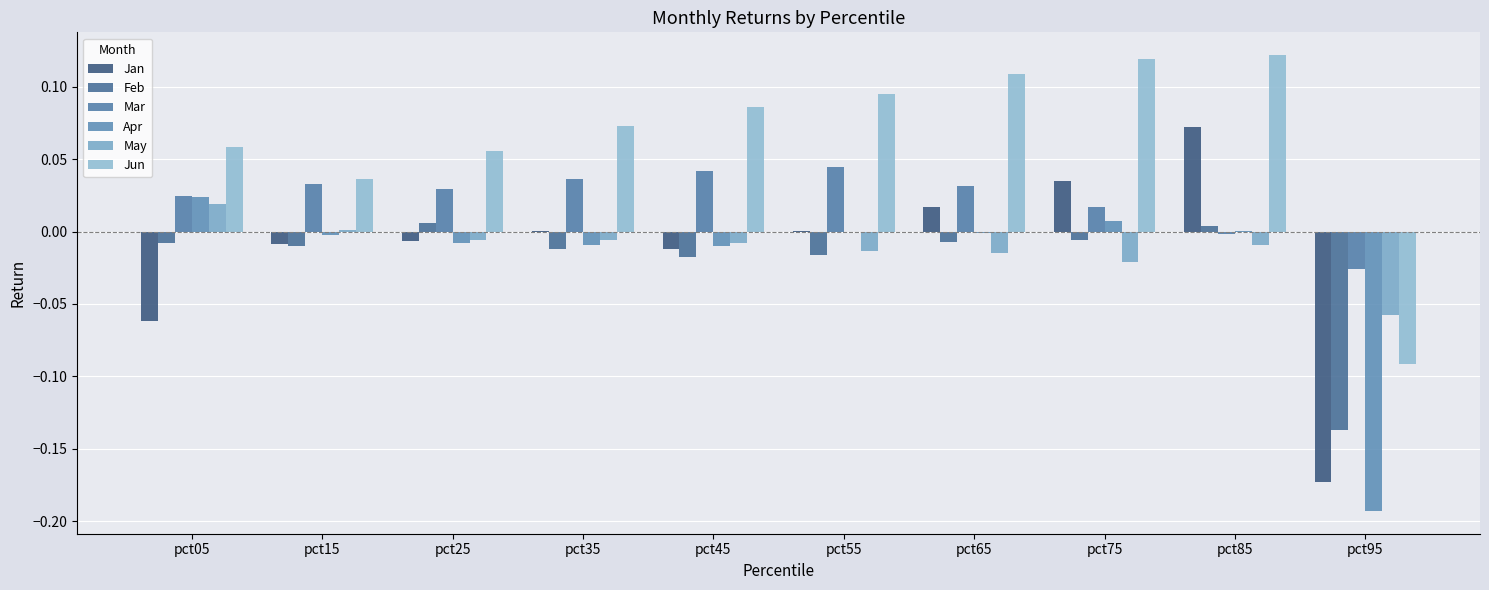

Rank the categories by May value from lowest to highest.

pct95, pct75, pct65, pct55, pct85, pct45, pct35, pct25, pct15, pct05